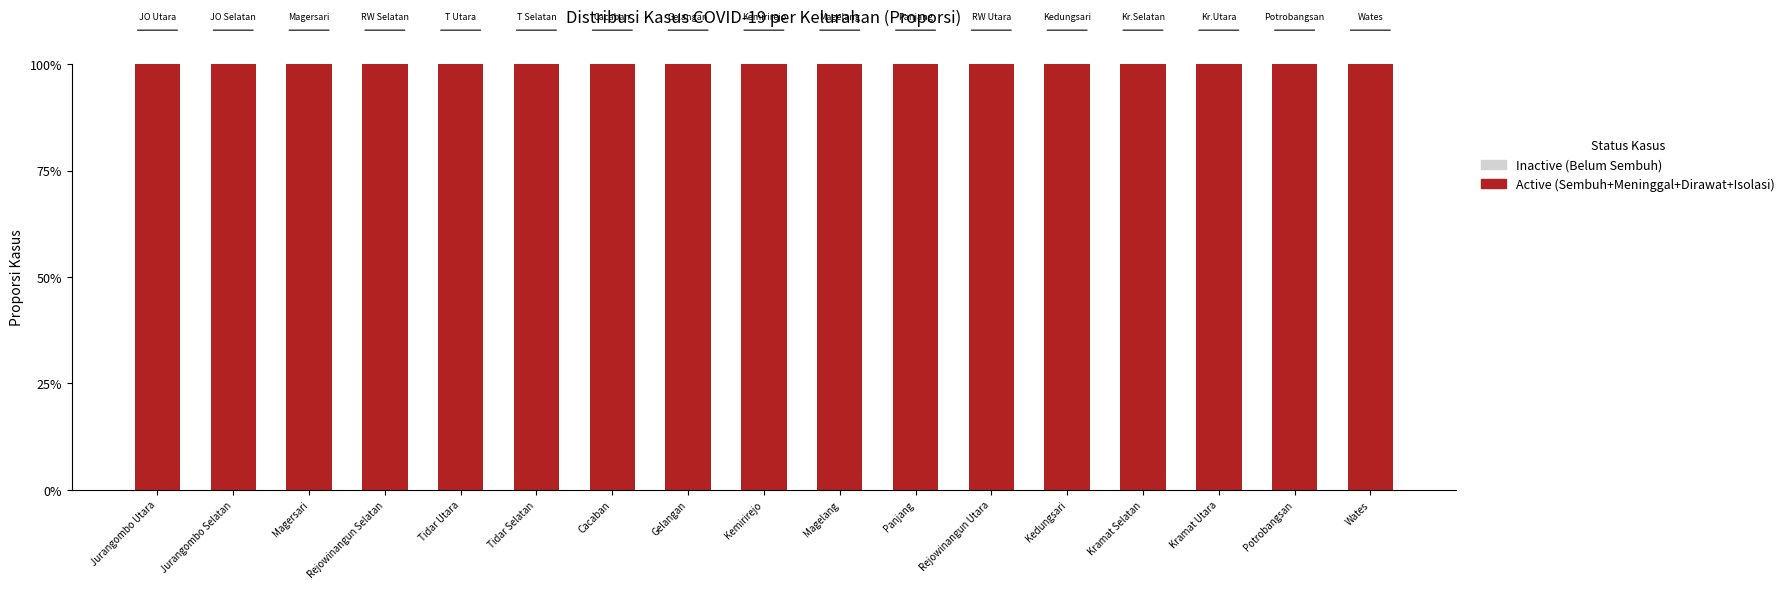

Rank the categories by Active value from lowest to highest.

Jurangombo Utara, Jurangombo Selatan, Magersari, Rejowinangun Selatan, Tidar Utara, Tidar Selatan, Cacaban, Gelangan, Kemirirejo, Magelang, Panjang, Rejowinangun Utara, Kedungsari, Kramat Selatan, Kramat Utara, Potrobangsan, Wates